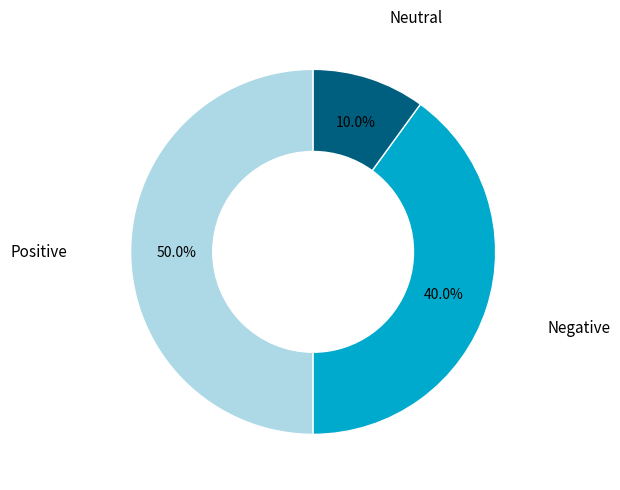

How many slices are in this pie chart?

3